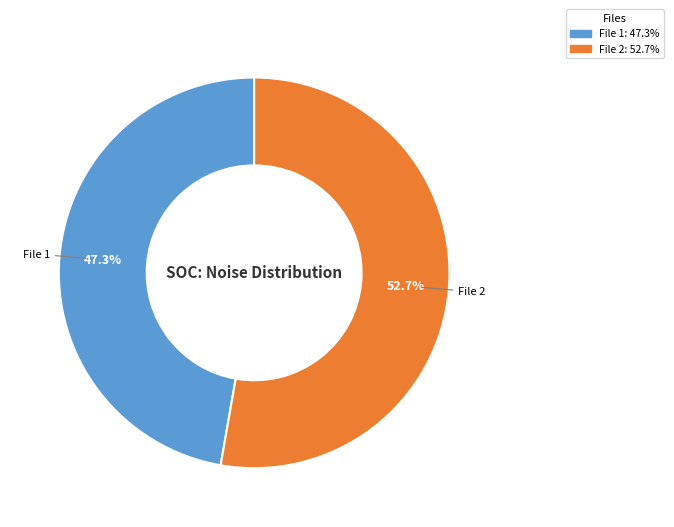

Do File 1 and File 2 together represent more than half of the pie?

Yes